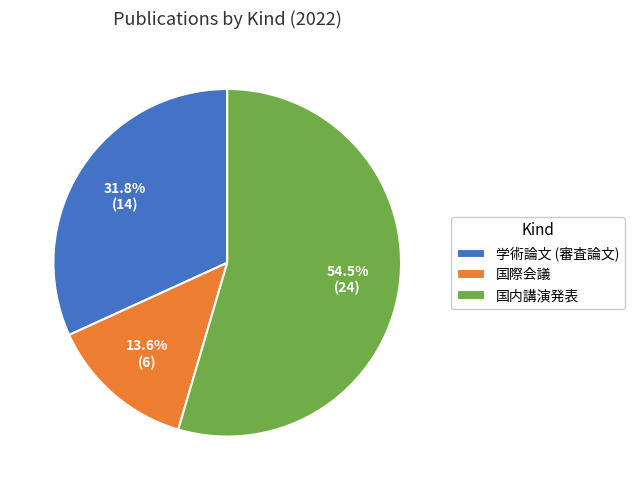

Combined, do 国際会議 and 国内講演発表 account for over 50%?

Yes